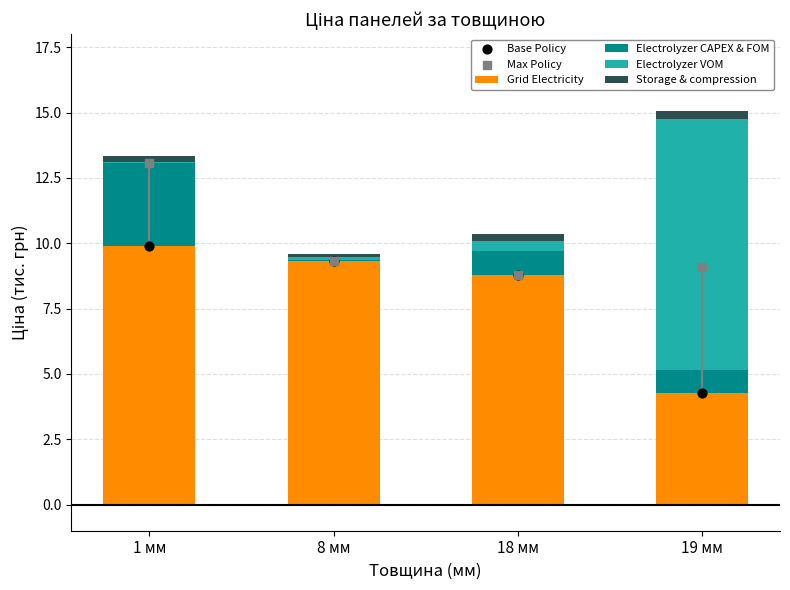

At which category is the sum across all series the highest?

1 мм